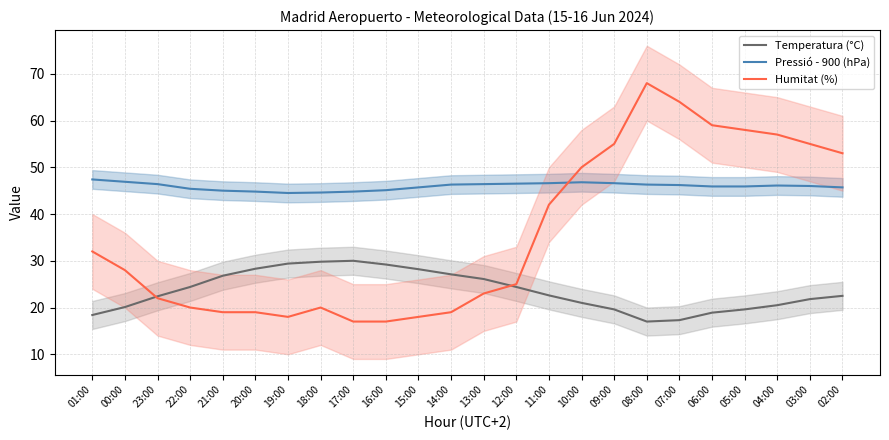

Reading left to right, list all the values displayed in this chart.

Temperatura (°C): 01:00=18.4	00:00=20.1	23:00=22.4	22:00=24.4	21:00=26.8	20:00=28.3	19:00=29.4	18:00=29.8	17:00=30.0	16:00=29.2	15:00=28.2	14:00=27.1	13:00=26.1	12:00=24.4	11:00=22.6	10:00=21.0	09:00=19.6	08:00=17.0	07:00=17.3	06:00=18.9	05:00=19.6	04:00=20.5	03:00=21.8	02:00=22.5
Pressió - 900 (hPa): 01:00=47.4	00:00=46.9	23:00=46.4	22:00=45.4	21:00=45.0	20:00=44.8	19:00=44.5	18:00=44.6	17:00=44.8	16:00=45.1	15:00=45.7	14:00=46.3	13:00=46.4	12:00=46.5	11:00=46.6	10:00=46.8	09:00=46.6	08:00=46.3	07:00=46.2	06:00=45.9	05:00=45.9	04:00=46.1	03:00=46.0	02:00=45.7
Humitat (%): 01:00=32.0	00:00=28.0	23:00=22.0	22:00=20.0	21:00=19.0	20:00=19.0	19:00=18.0	18:00=20.0	17:00=17.0	16:00=17.0	15:00=18.0	14:00=19.0	13:00=23.0	12:00=25.0	11:00=42.0	10:00=50.0	09:00=55.0	08:00=68.0	07:00=64.0	06:00=59.0	05:00=58.0	04:00=57.0	03:00=55.0	02:00=53.0